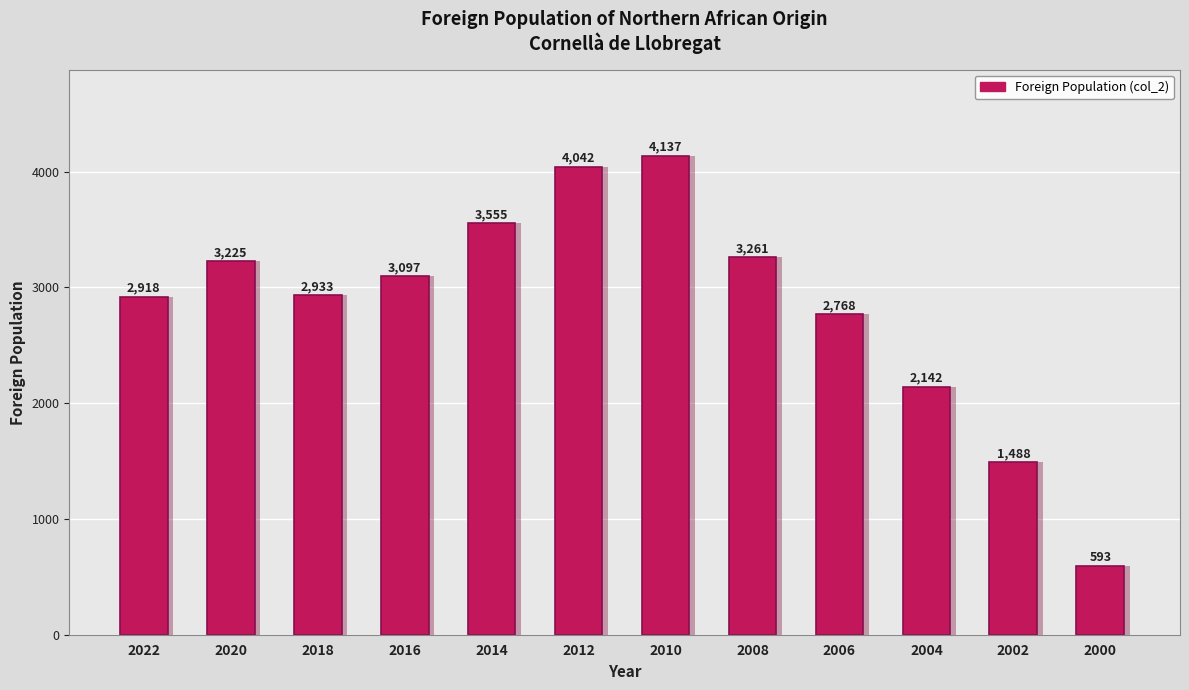

Reading left to right, list all the values displayed in this chart.

2918	3225	2933	3097	3555	4042	4137	3261	2768	2142	1488	593